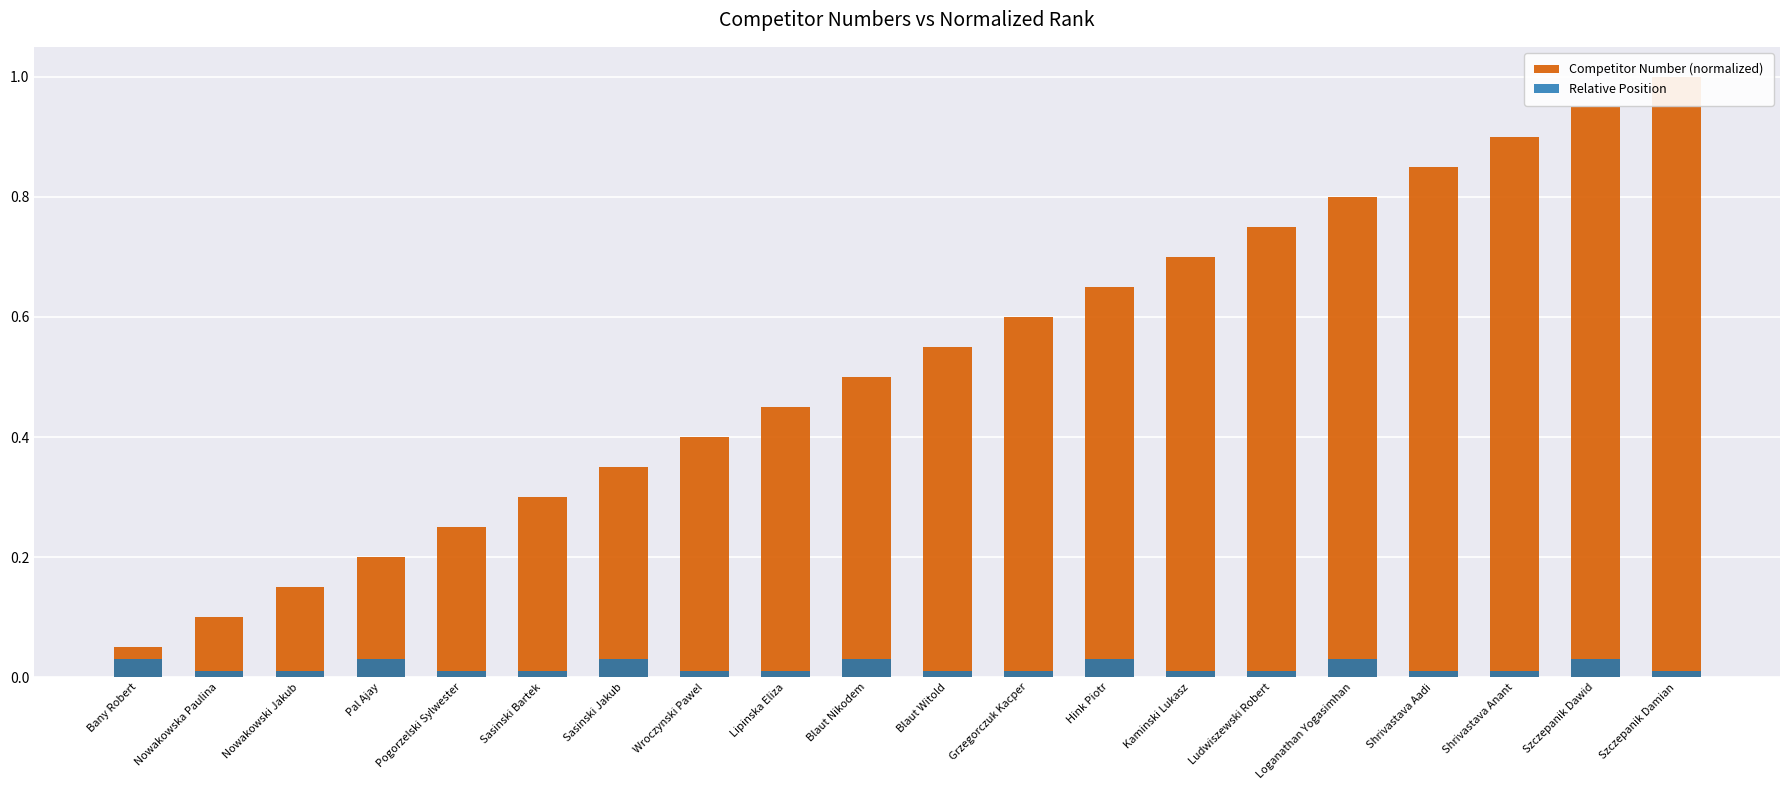

What is the spread (max minus min) of values at Szczepanik Dawid?

0.9